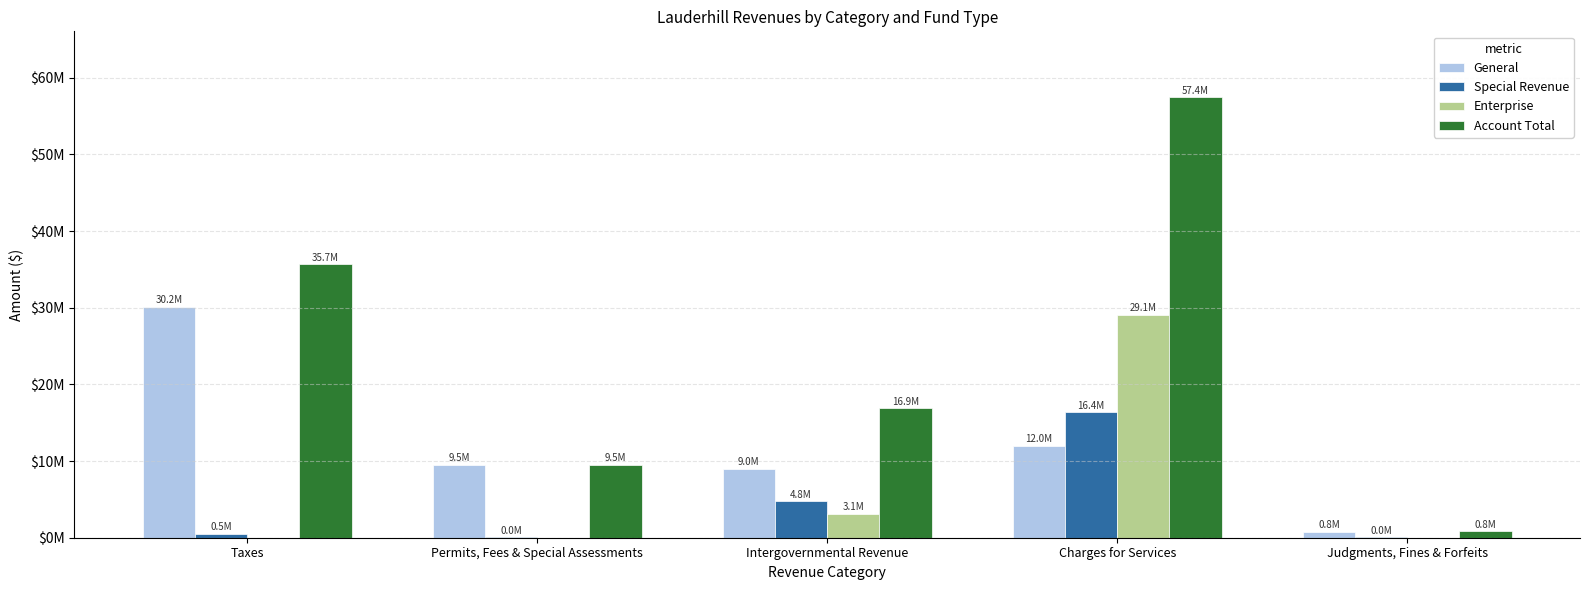

What is the label of the 1st bar from the left?

Taxes